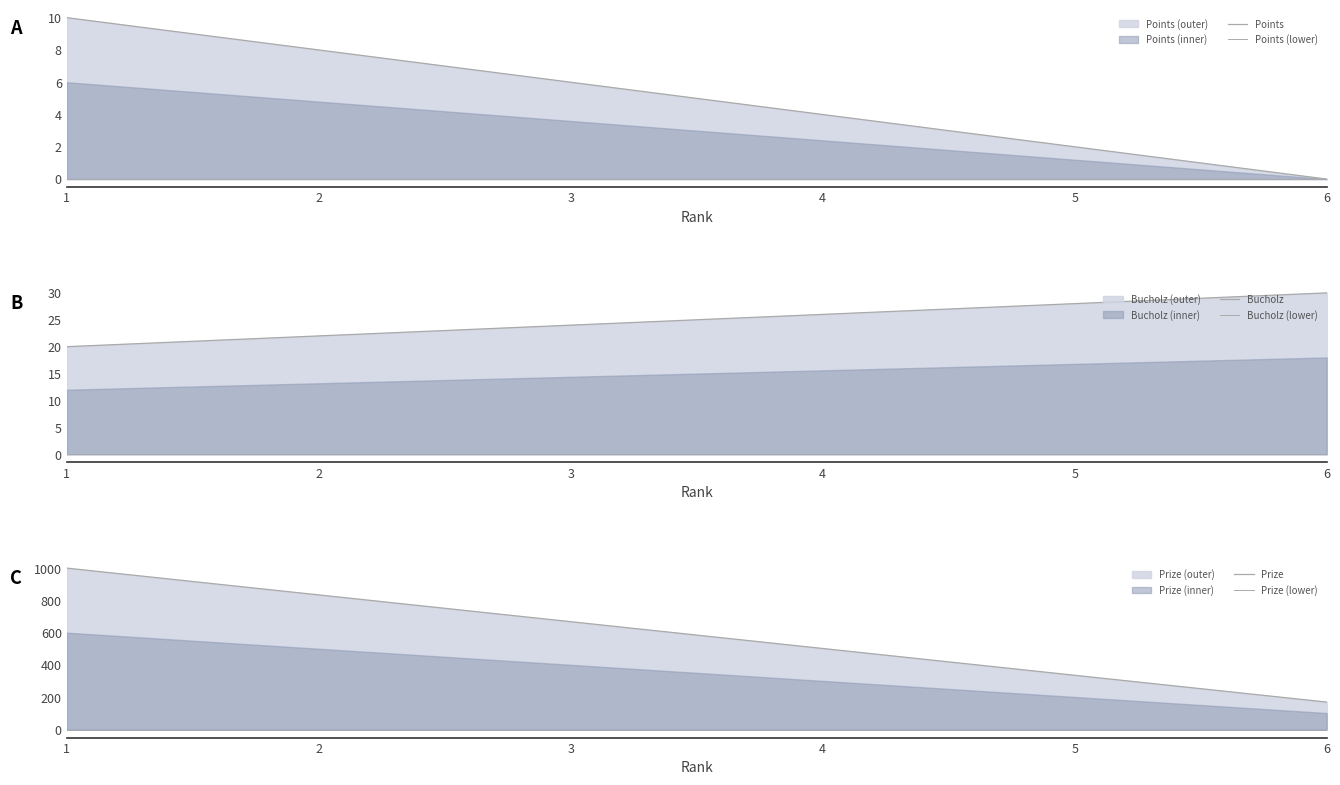

The Points series shows 10 at 1. True or false?

True